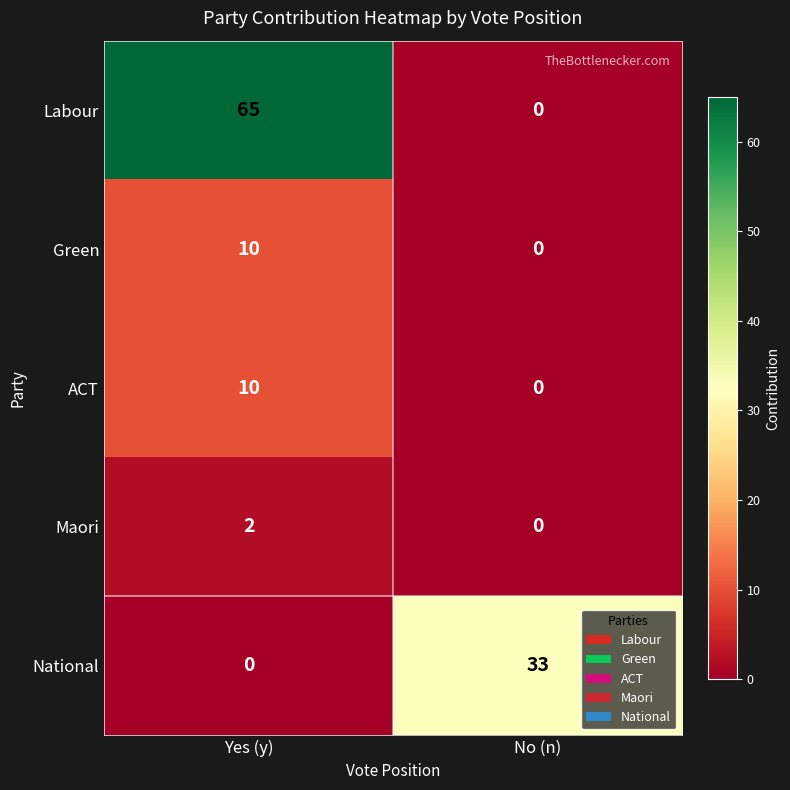

What is the difference between the ACT values at No (n) and Yes (y)?

10